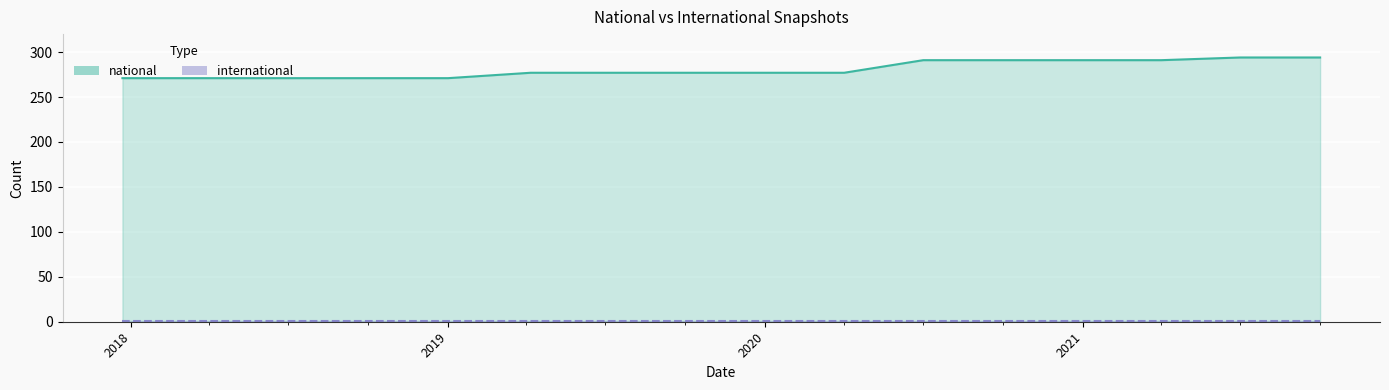

True or false: there are more than 1 points higher than both neighbors.

False